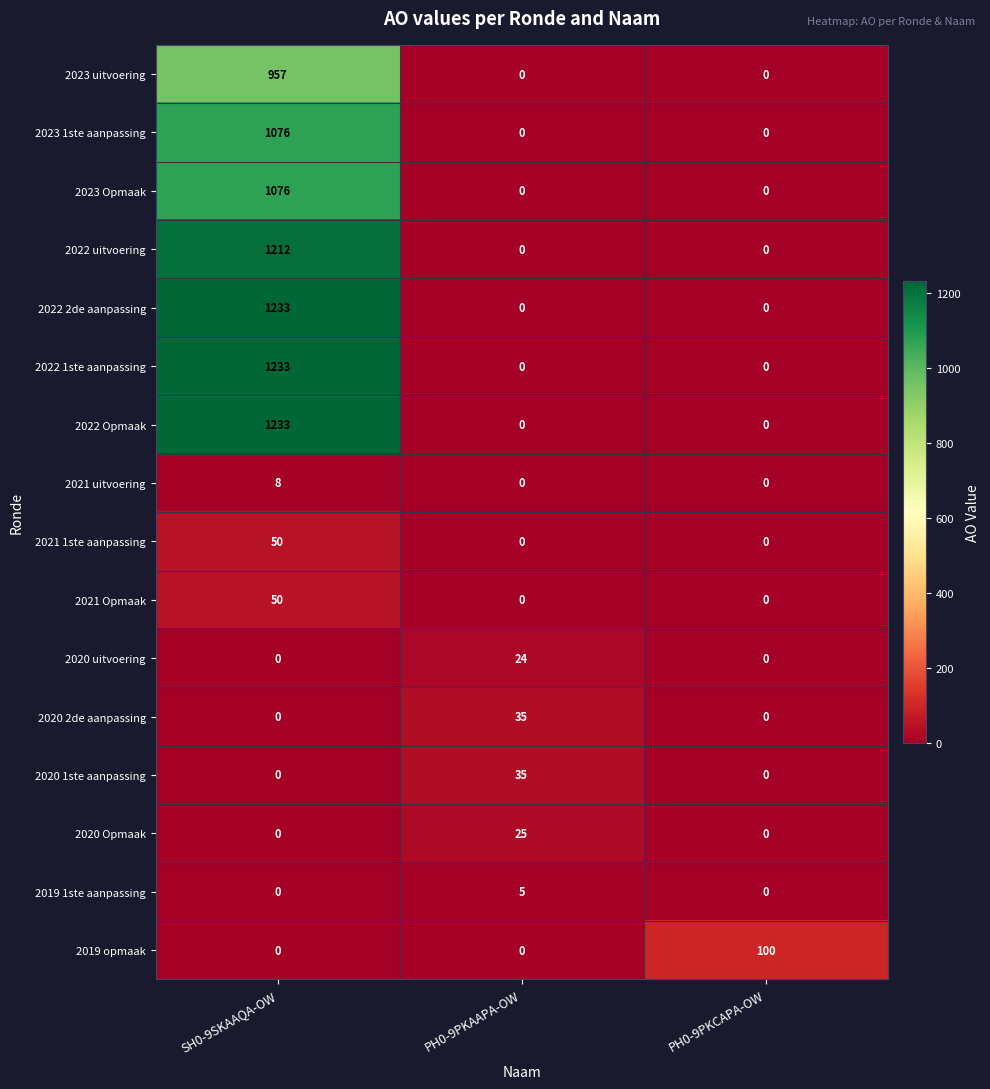

True or false: 2021 1ste aanpassing has a value of -28 at PH0-9PKAAPA-OW.

False